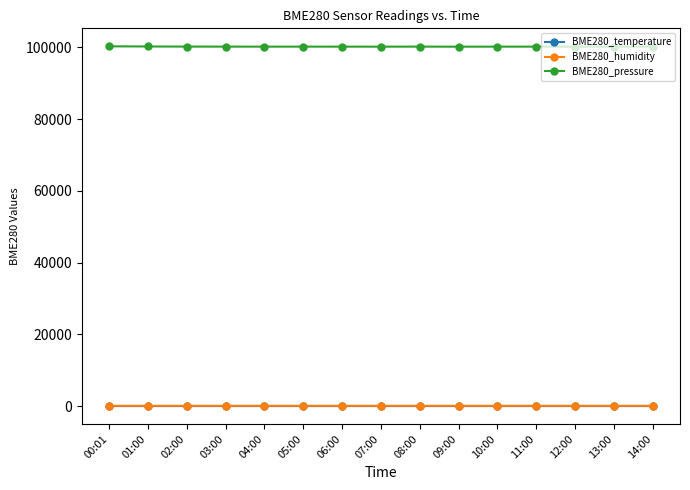

Which series has the largest total across all categories?

BME280_pressure